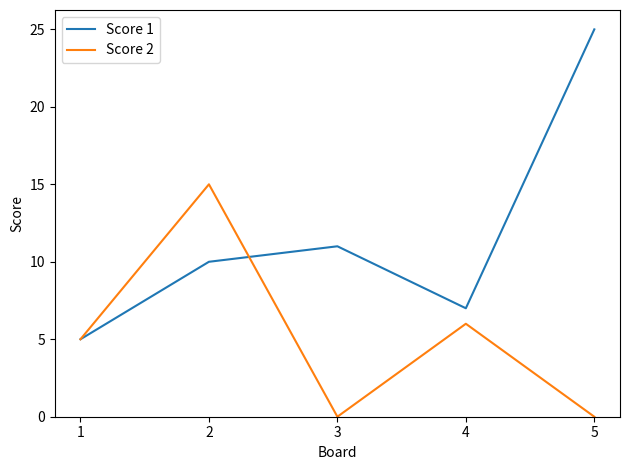

Between 4 and 5, which series saw the biggest shift?

Score 1